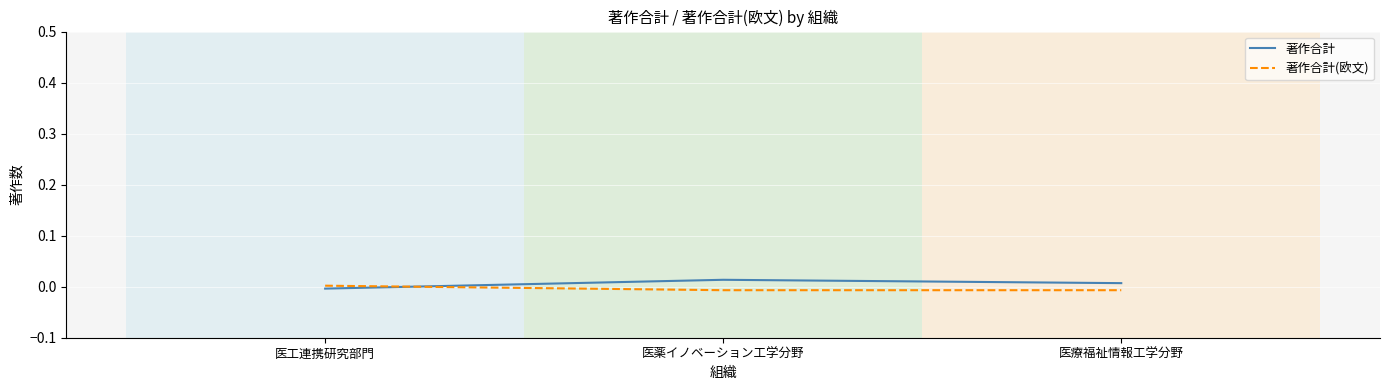

List the labels in order of 著作合計 value, largest first.

医薬イノベーション工学分野, 医療福祉情報工学分野, 医工連携研究部門